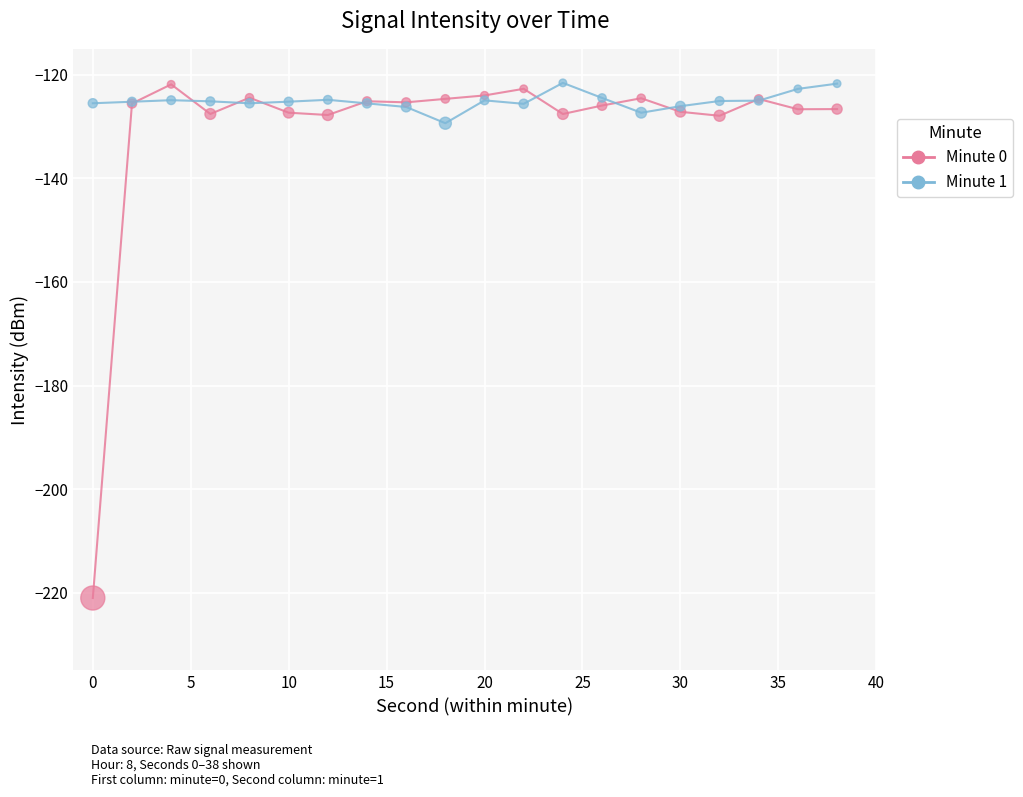

Which series has the largest total across all categories?

Minute 1